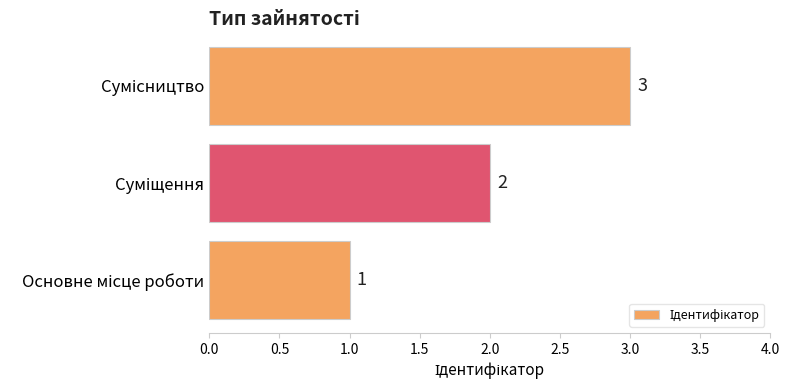

What is the maximum value shown in the chart?

3